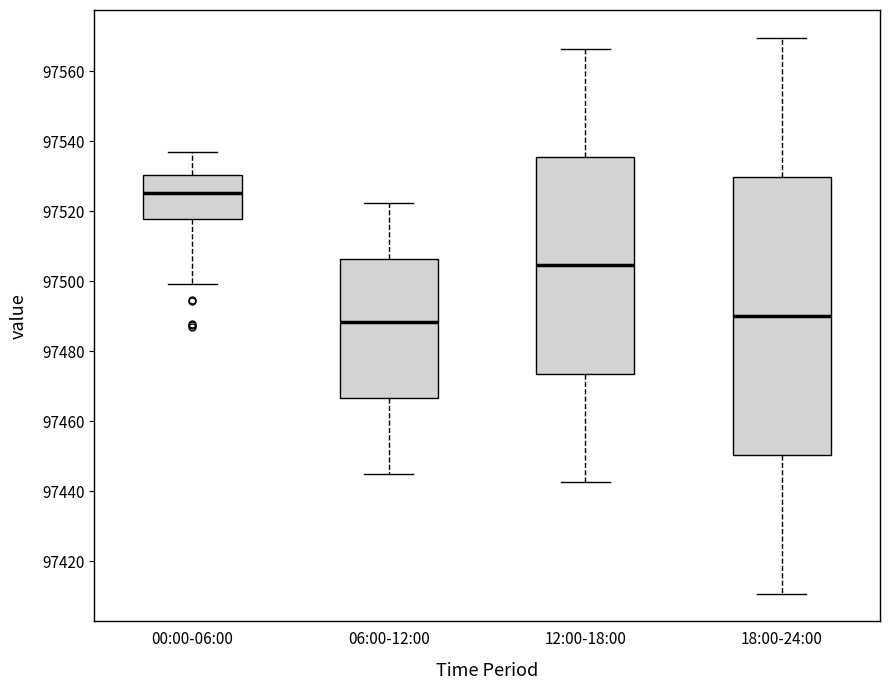

Which box is the tallest, from its lower edge to its upper edge?

18:00-24:00